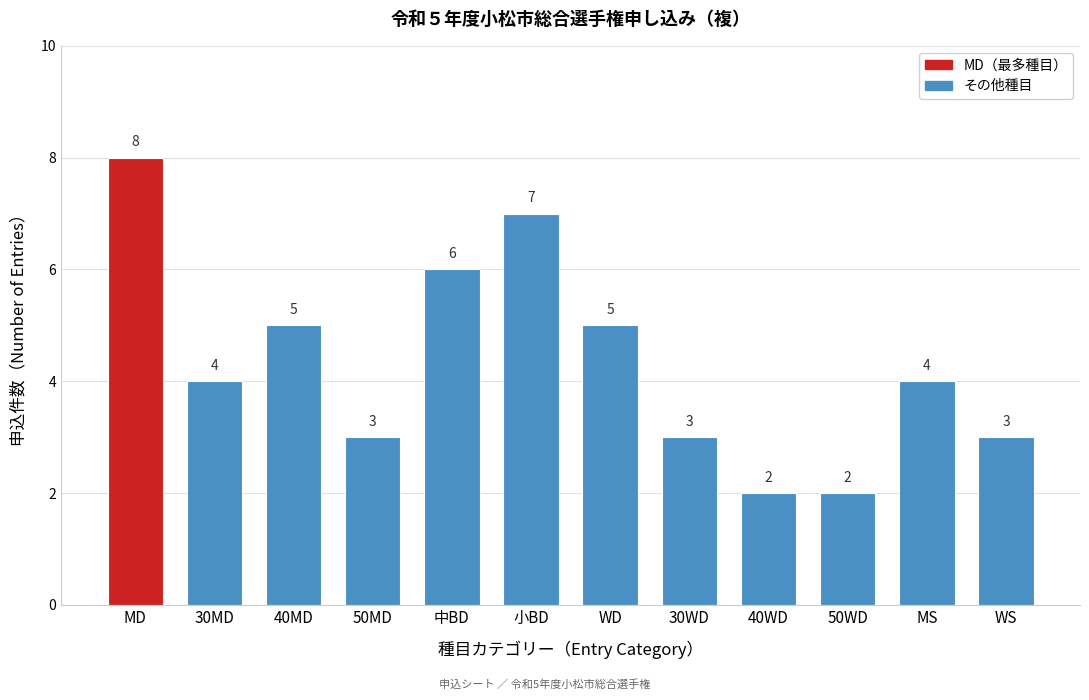

Reading left to right, extract all data points from this chart.

MD=8	30MD=4	40MD=5	50MD=3	中BD=6	小BD=7	WD=5	30WD=3	40WD=2	50WD=2	MS=4	WS=3